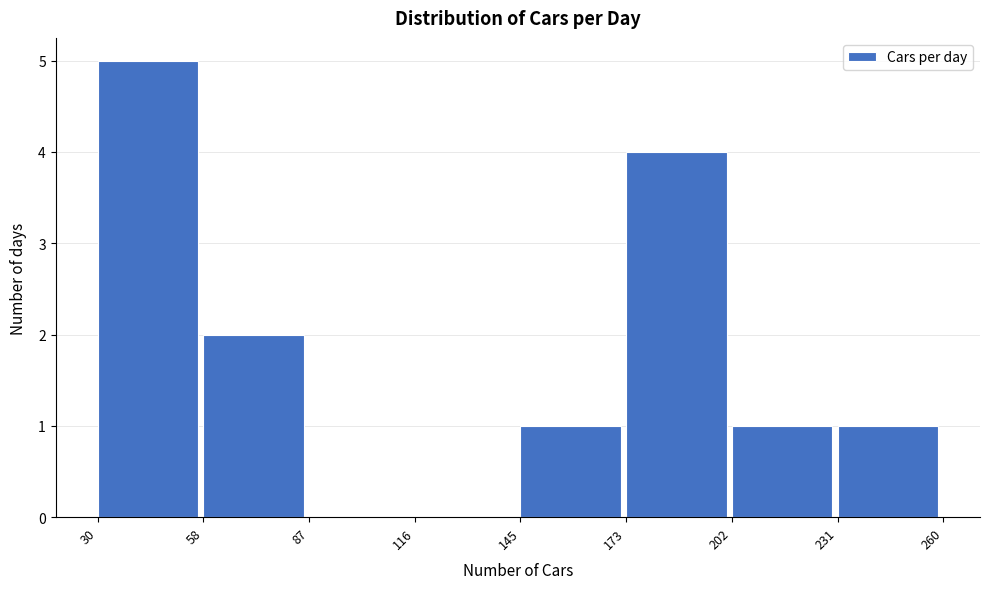

What is the height of the bar covering 231 to 260 on the x-axis? The values are not printed on the chart, so give them approximately, as read against the axis.

1